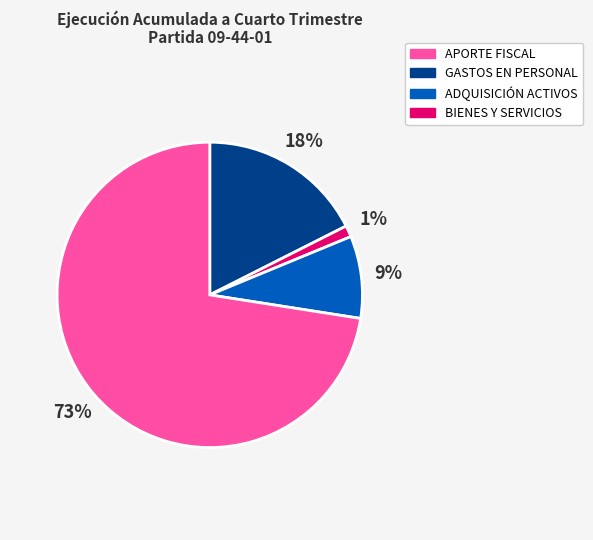

To the nearest percent, what is the average slice percentage?

25%